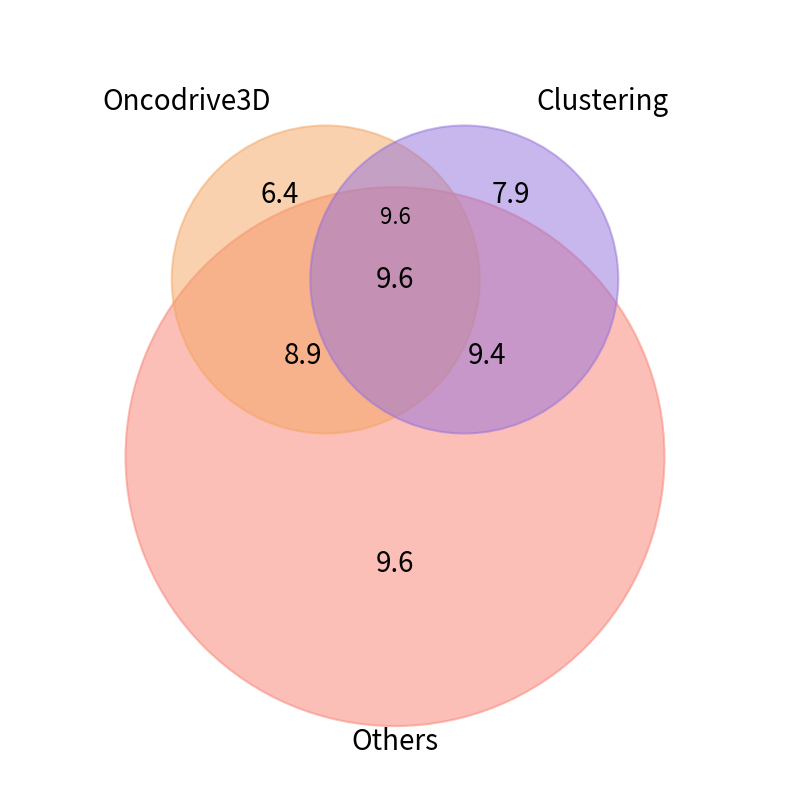

Is pct85 the majority of the pie?

No